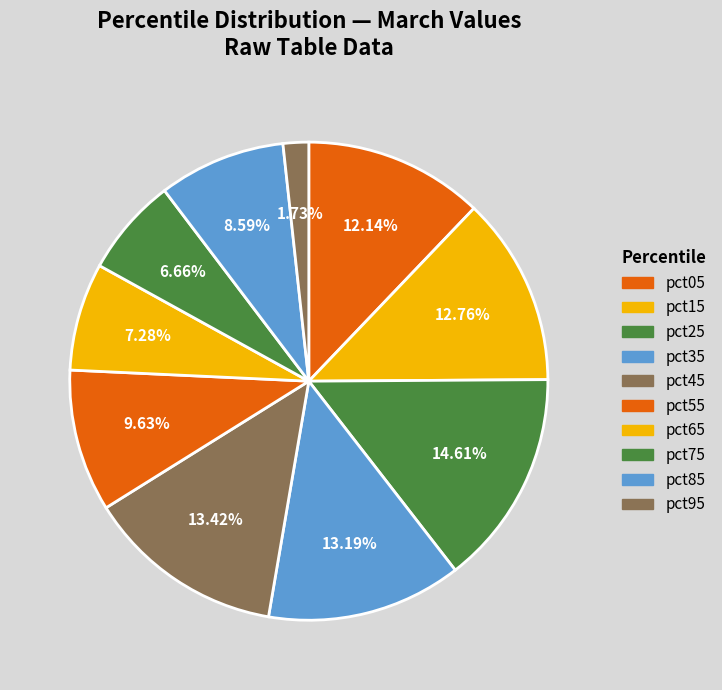

Count the number of slices in the pie.

10